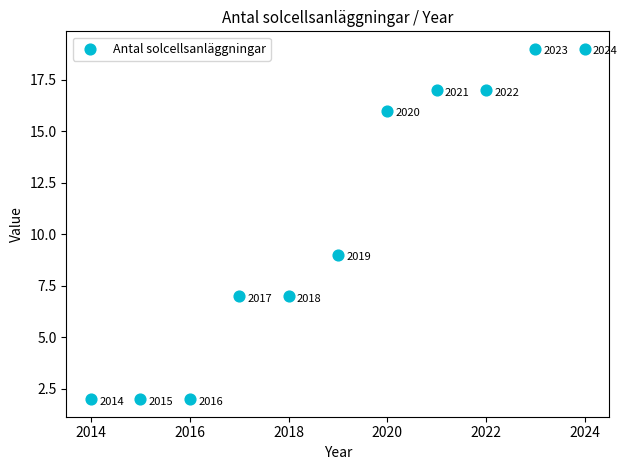

What Y value in the scatter plot is closest to 10?

9